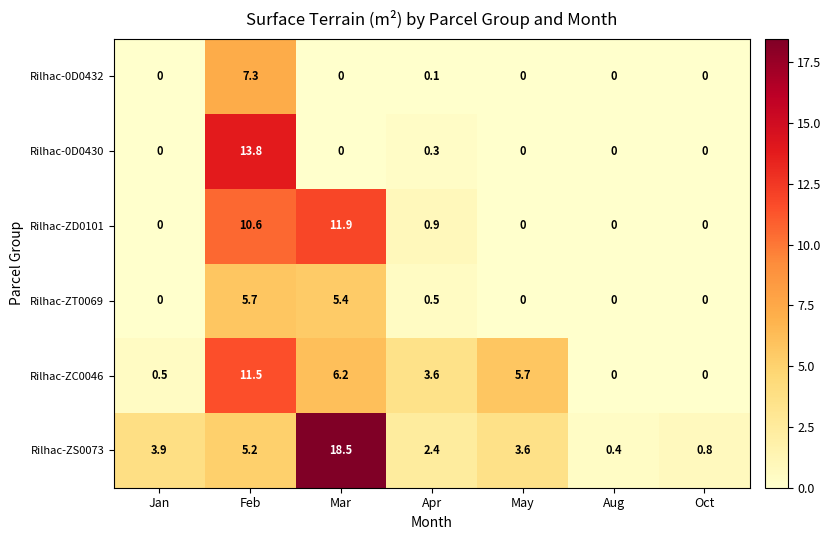

Which series has the widest spread of values?

Rilhac-ZS0073